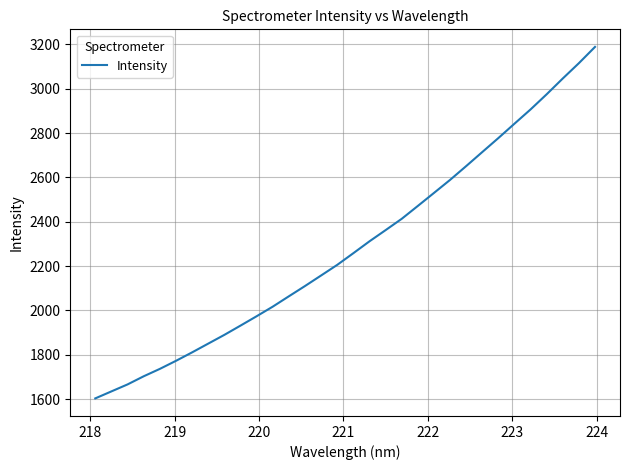

What is the difference between the maximum and minimum values?

1584.8